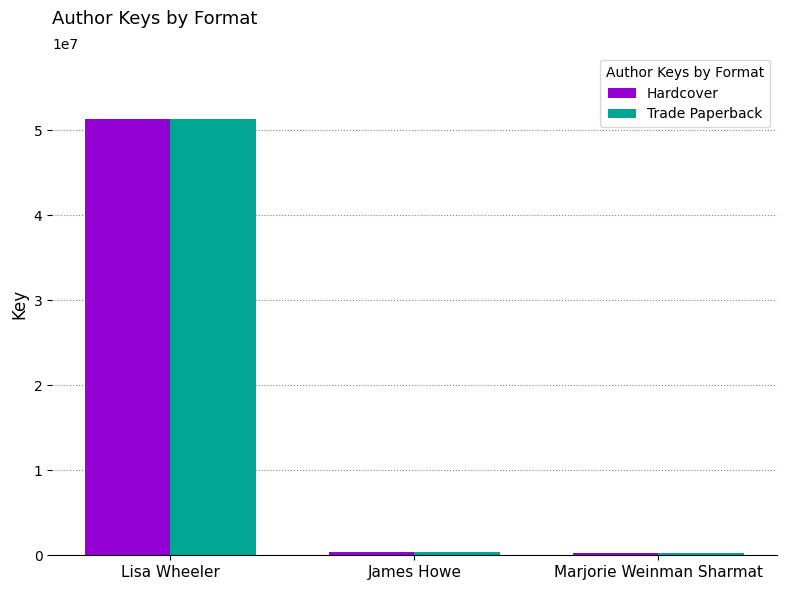

What is the average value of the Trade Paperback series?

17346109